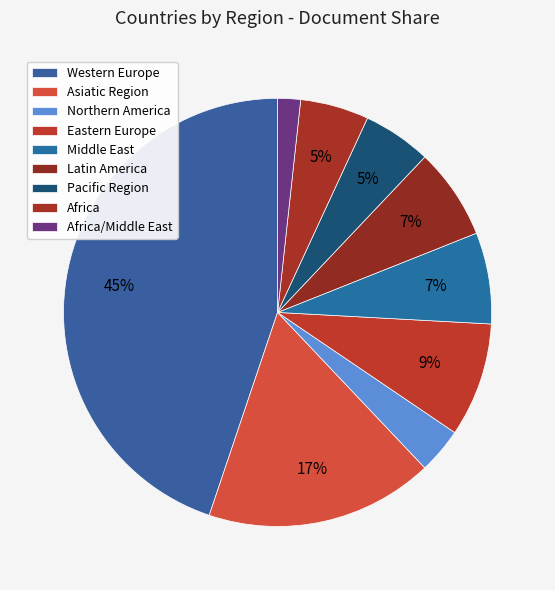

Rank the categories by value from highest to lowest.

Western Europe, Asiatic Region, Eastern Europe, Middle East, Latin America, Pacific Region, Africa, Northern America, Africa/Middle East